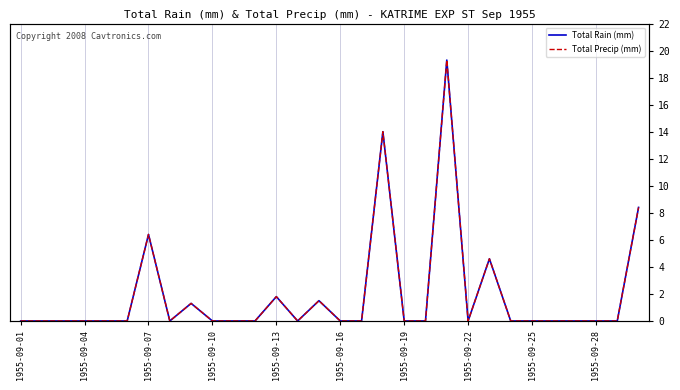

What is the average value of the Total Rain (mm) series?

1.9